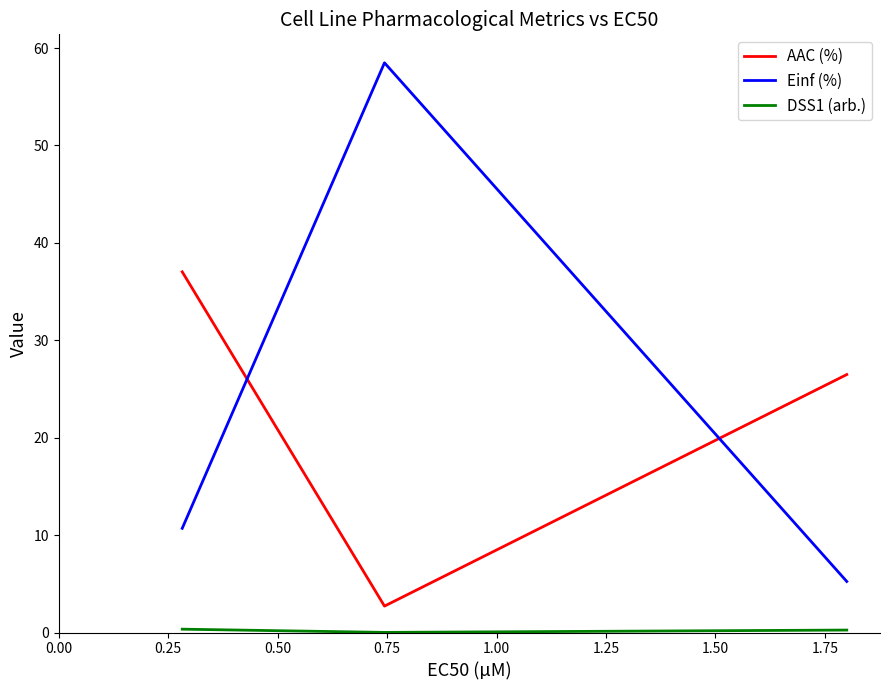

Which series has the largest total across all categories?

Einf (%)